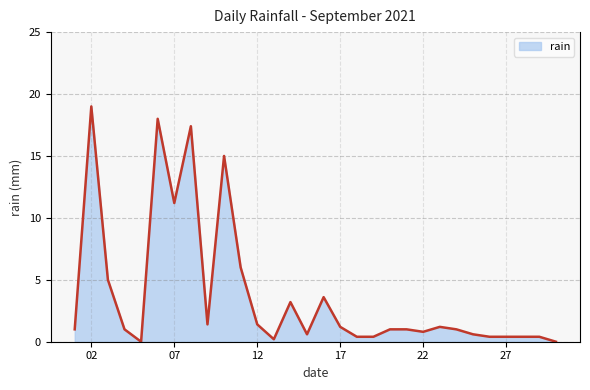

Reading left to right, list all the values displayed in this chart.

1.0	19.0	5.0	1.0	0.0	18.0	11.2	17.4	1.4	15.0	6.0	1.4	0.2	3.2	0.6	3.6	1.2	0.4	0.4	1.0	1.0	0.8	1.2	1.0	0.6	0.4	0.4	0.4	0.4	0.0